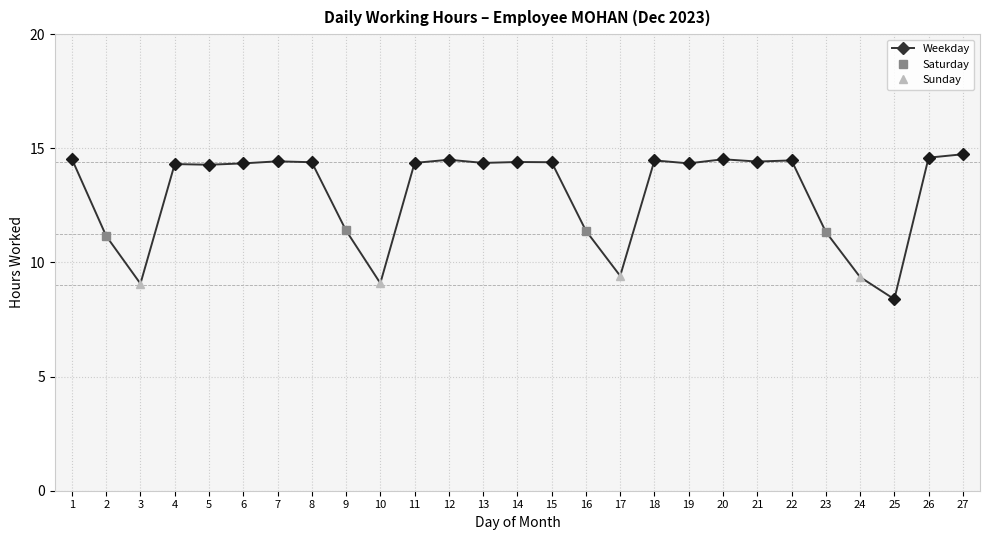

True or false: the data shows 6.7 at 15.

False